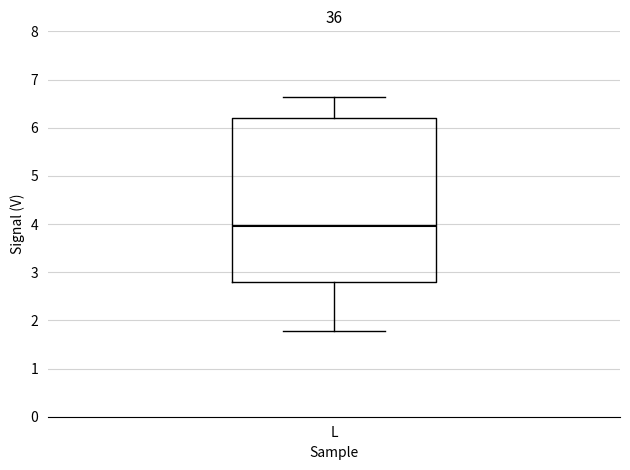

Read this box plot against the y-axis: the position of the median line, the range covered by the box, and the ends of both whiskers. The values are not printed on the chart, so give them approximately, as read against the axis.

median 4.0, box 2.8 to 6.2, whiskers 1.8 to 6.6